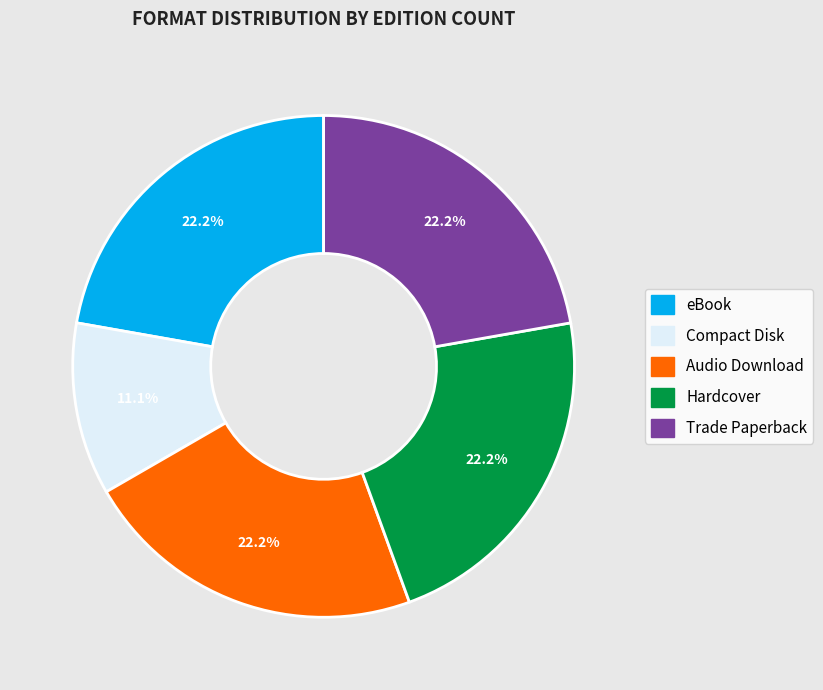

Is there any slice that represents more than half of the pie?

No